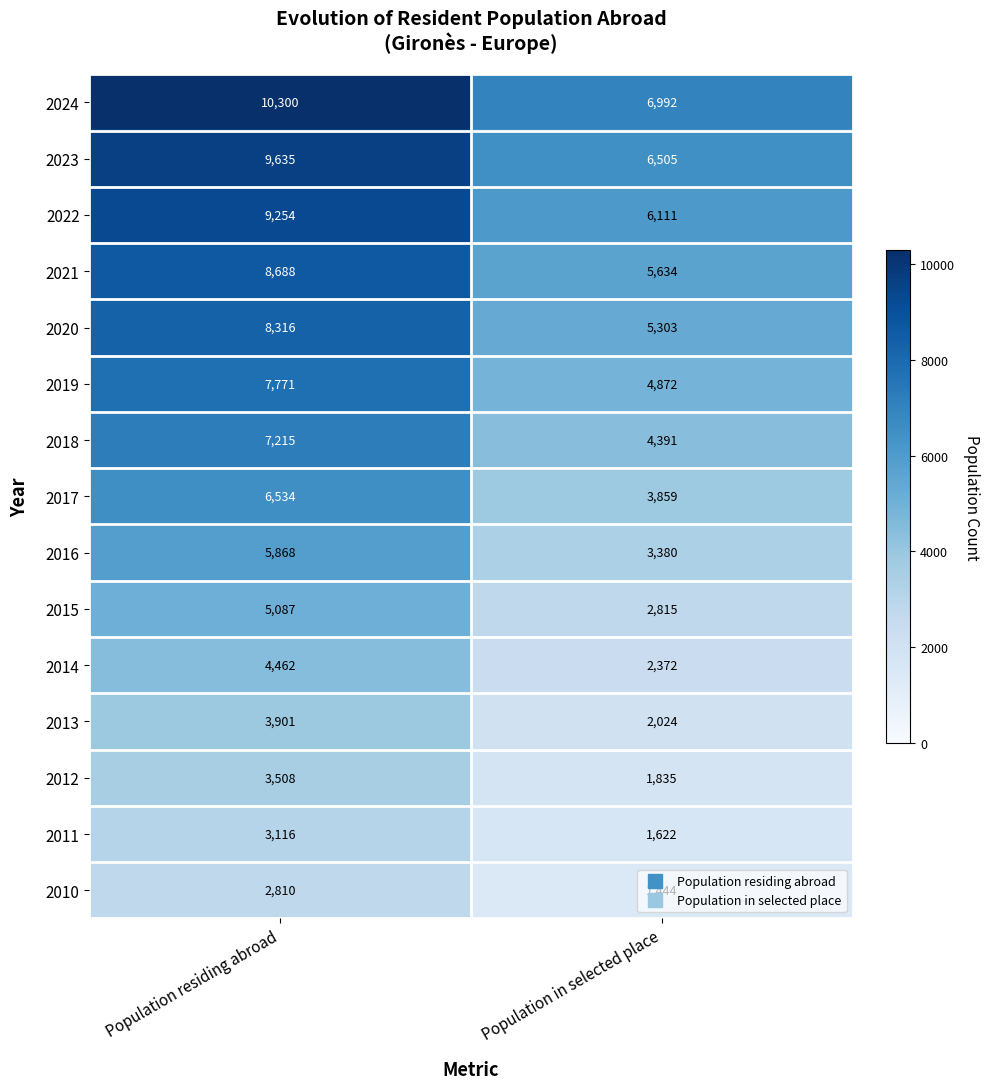

How many categories are shown in the chart?

2